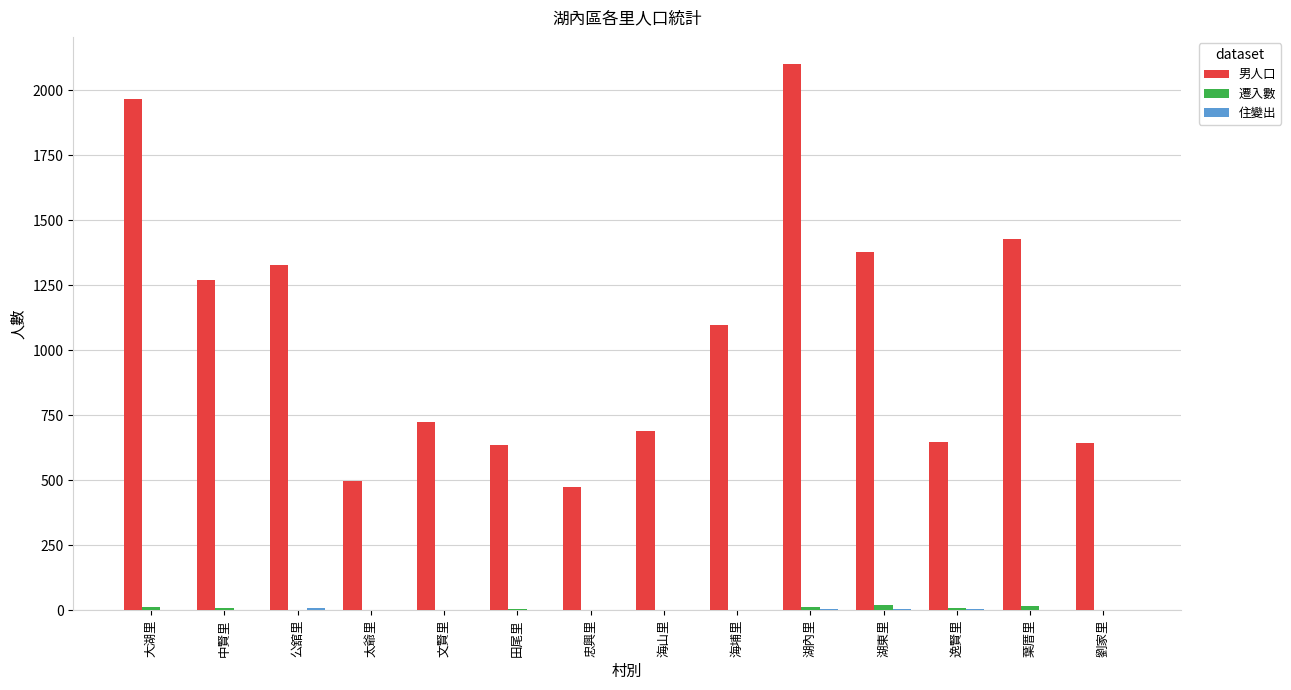

What is the sum of all 男人口 values?

14875